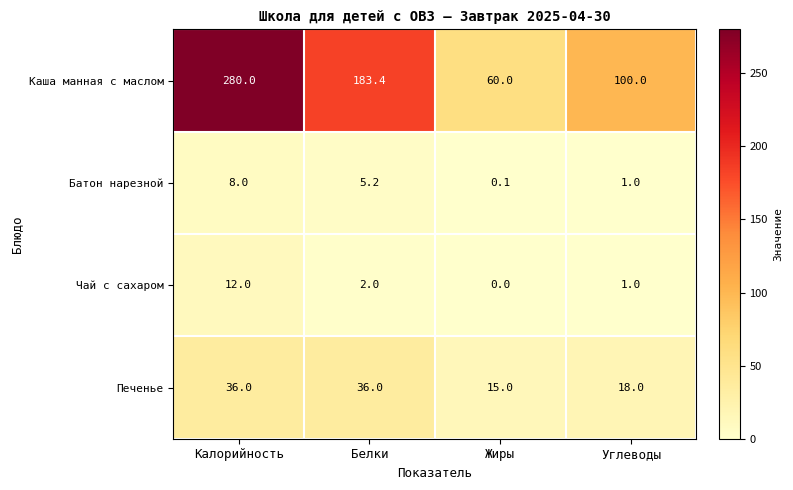

At Жиры, list the series in order from largest to smallest.

Каша манная с маслом, Печенье, Батон нарезной, Чай с сахаром